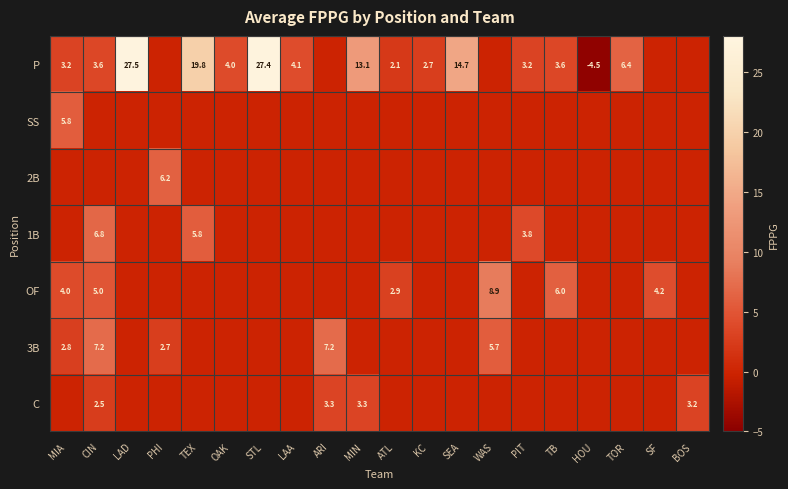

True or false: P has a value of 5.0 at TB.

False